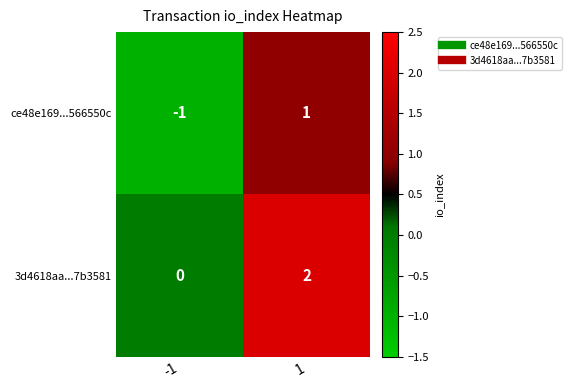

Rank the series at -1 from highest to lowest value.

3d4618aa...7b3581, ce48e169...566550c